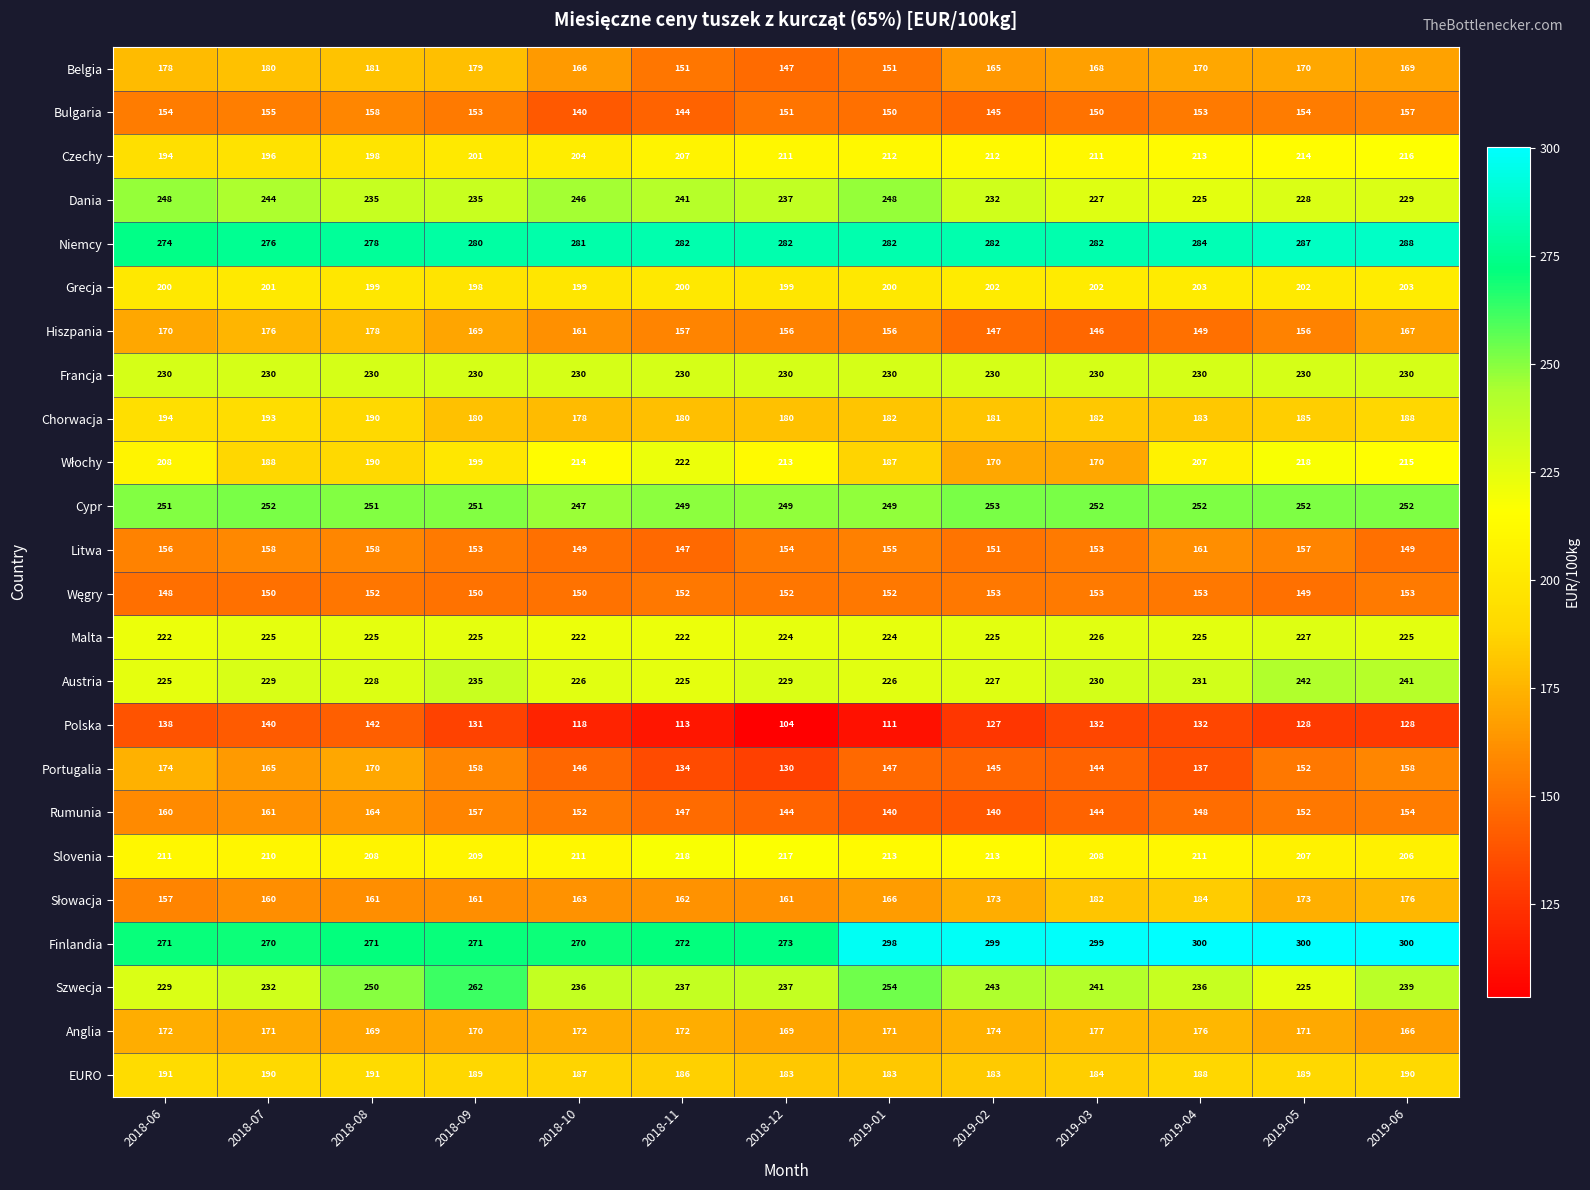

Count the number of categories in the chart.

13